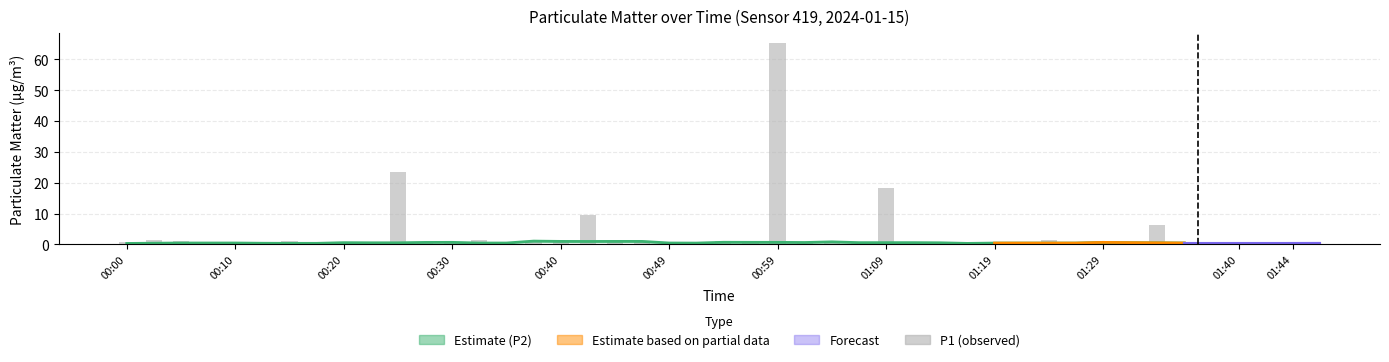

Are the bars horizontal?

No